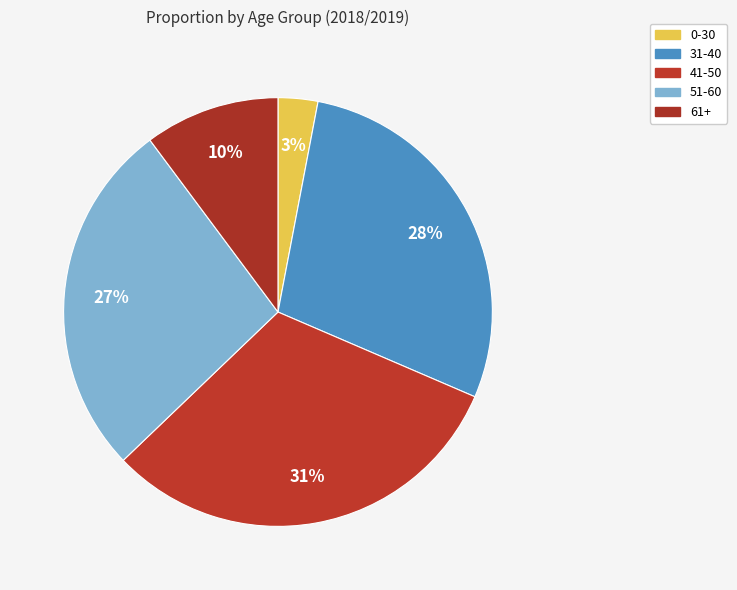

To the nearest percent, what is the average slice percentage?

20%